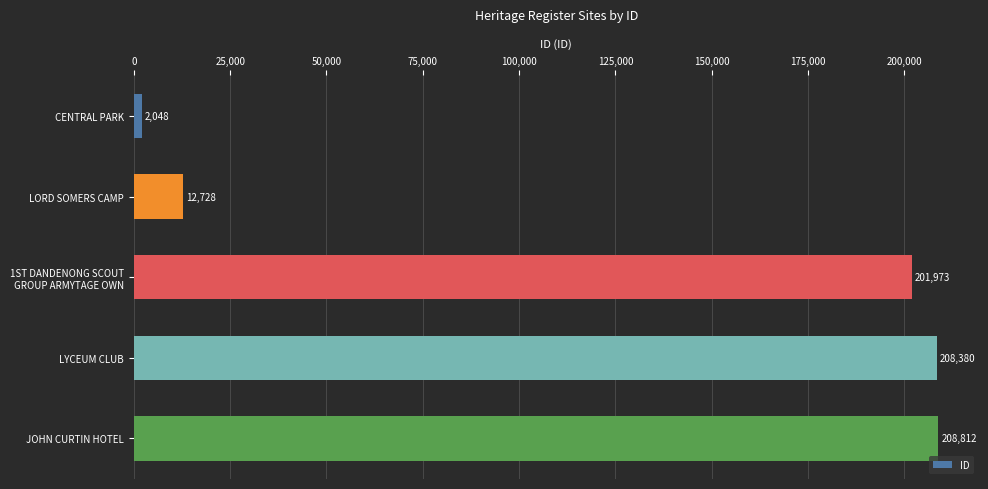

What is the sum of all values?

633941